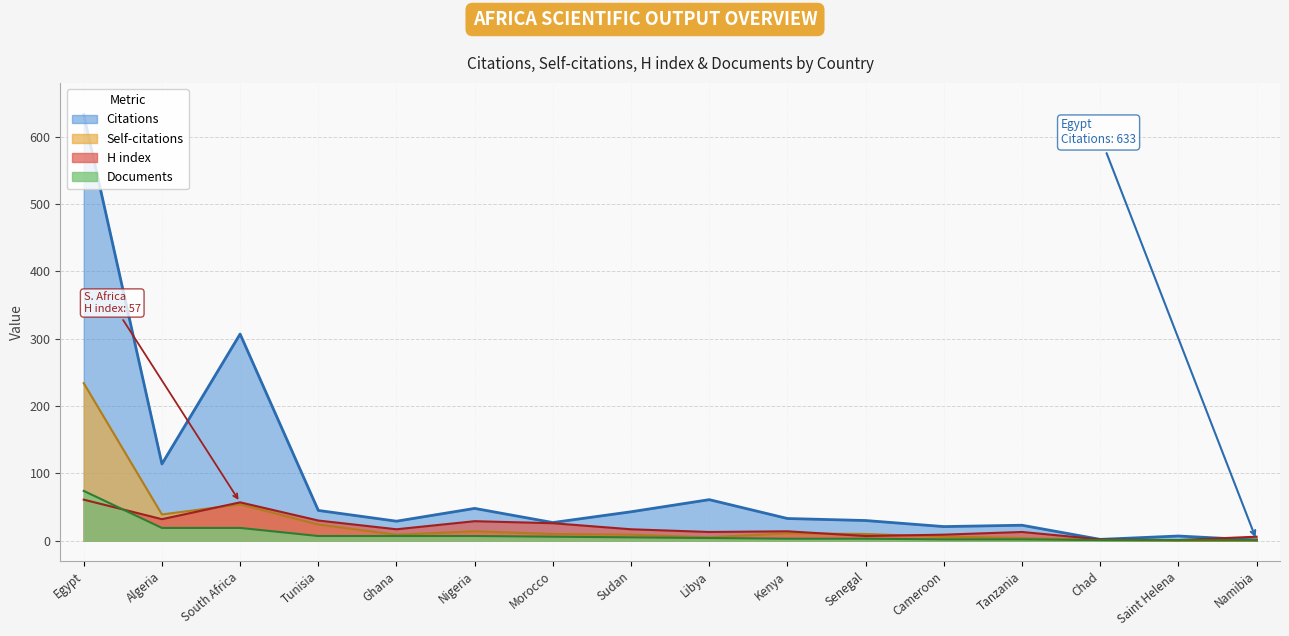

At which category is the sum across all series the highest?

Egypt